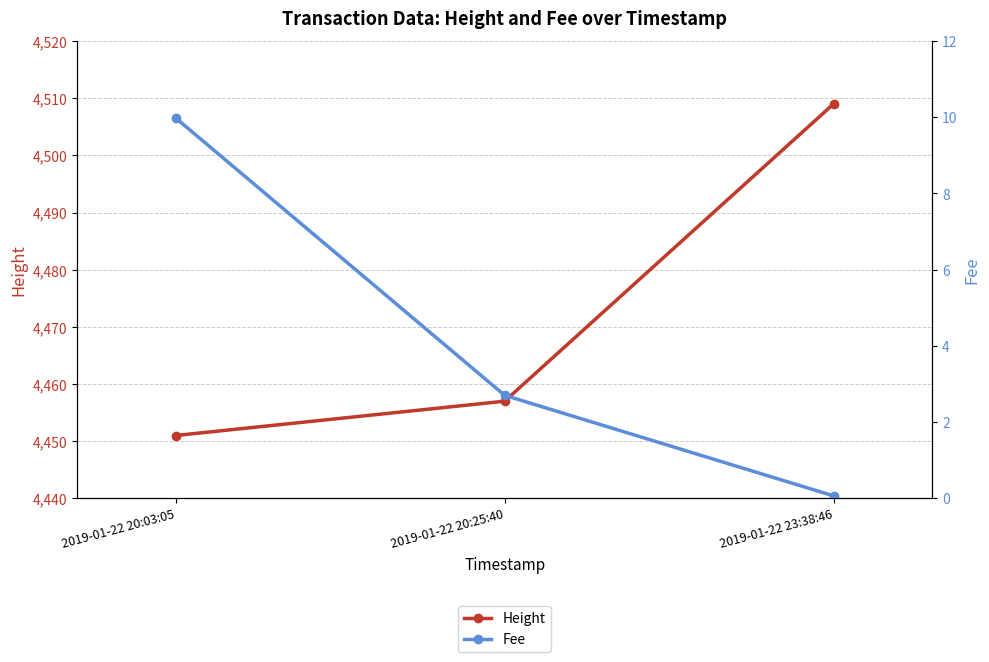

Rank the series by their average value, from highest to lowest.

Height, Fee